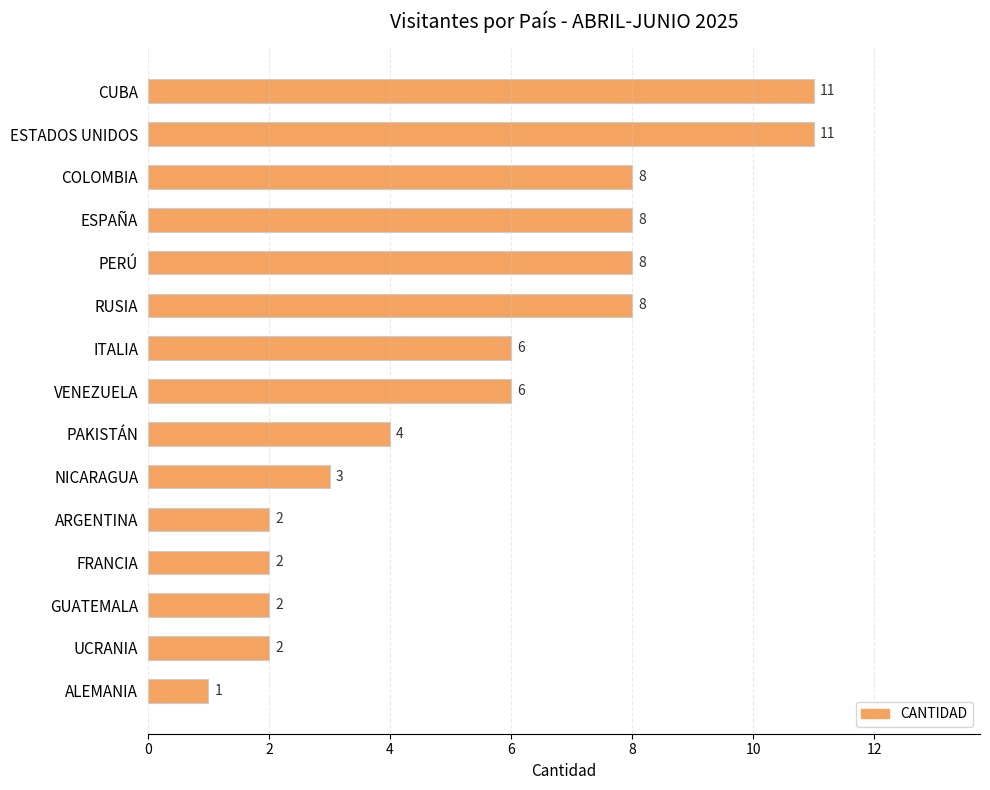

What value does the data have at PERÚ, to the nearest 10?

10